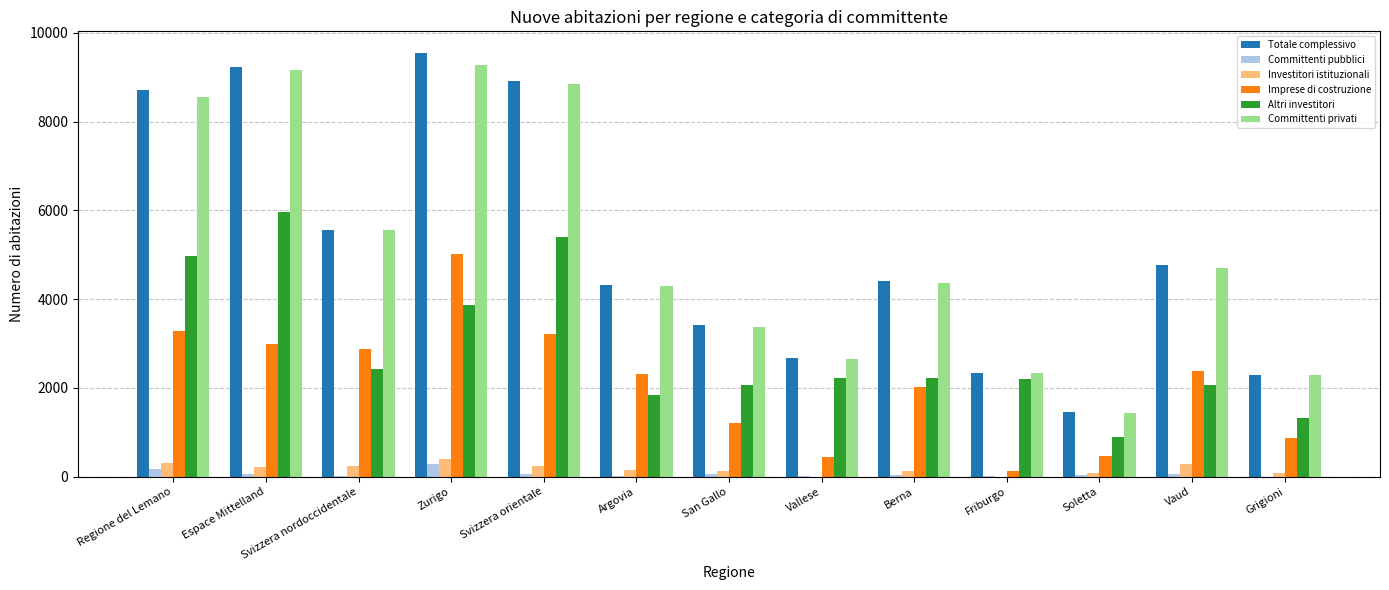

Between Svizzera orientale and Berna, which series saw the biggest shift?

Totale complessivo